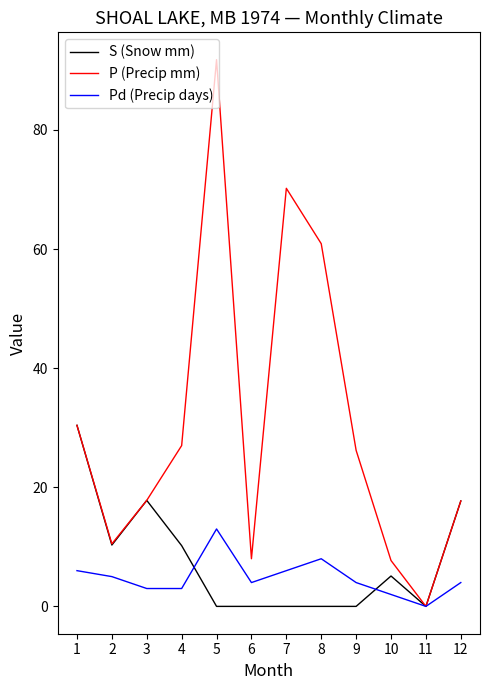

What is the average value of the Pd (Precip days) series?

4.8